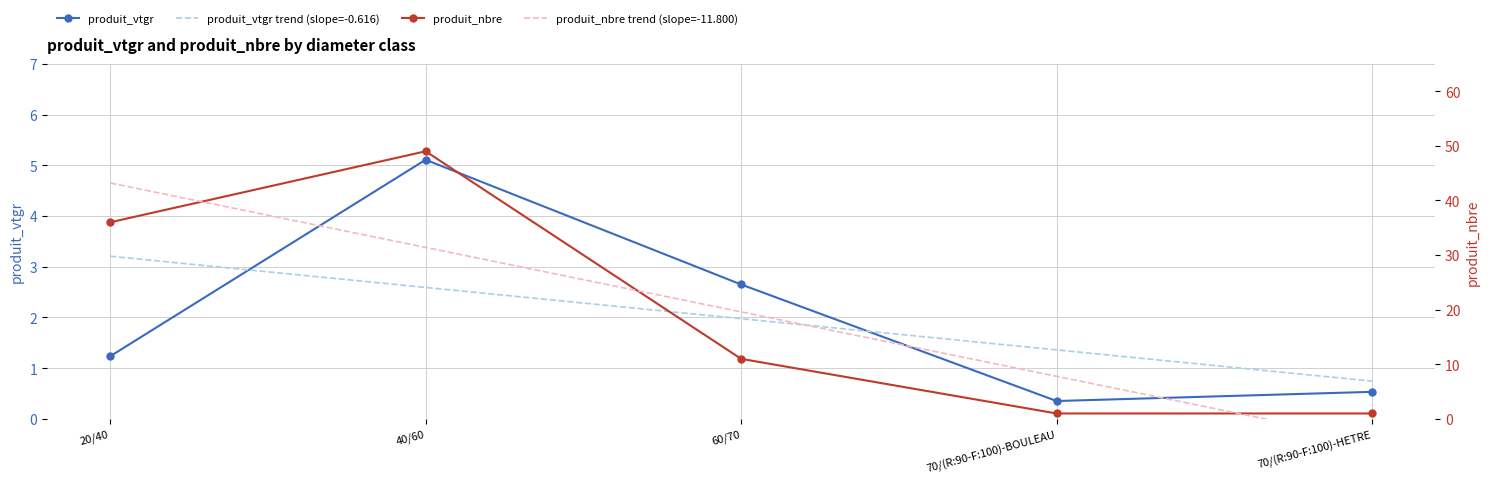

At which label does produit_vtgr first exceed 1?

20/40